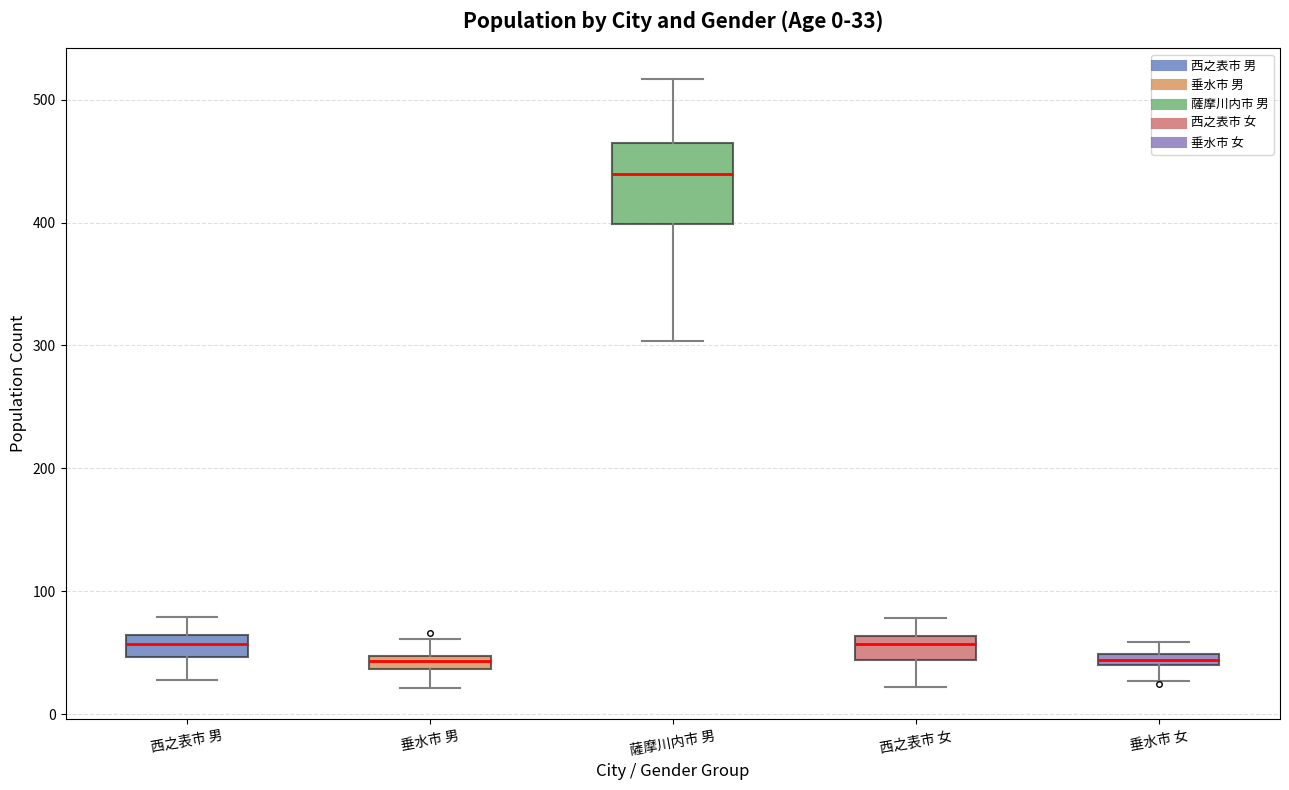

Comparing the boxes themselves (not the whiskers), which one is the tallest?

薩摩川内市 男